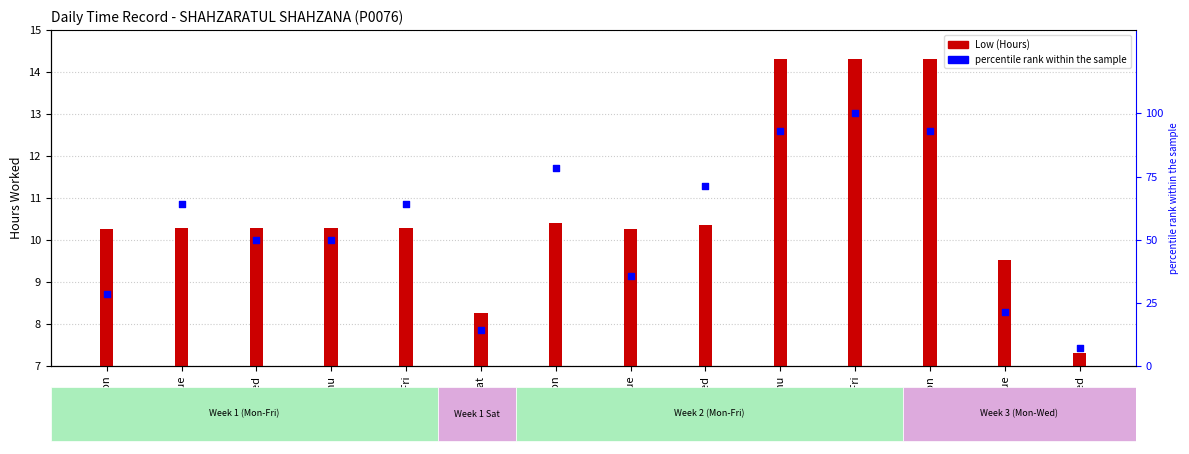

What are all the series names shown in the legend?

Low (Hours), percentile rank